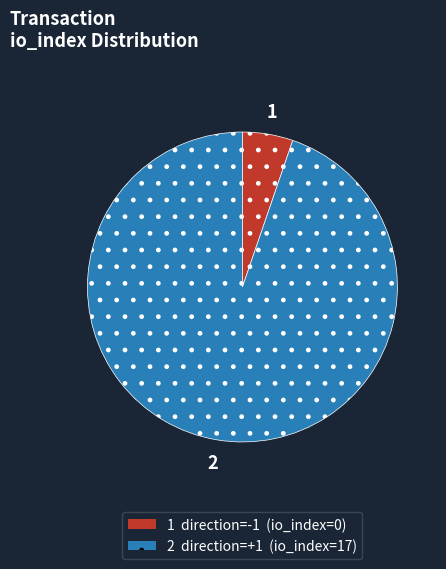

Is there any slice that represents more than half of the pie?

Yes